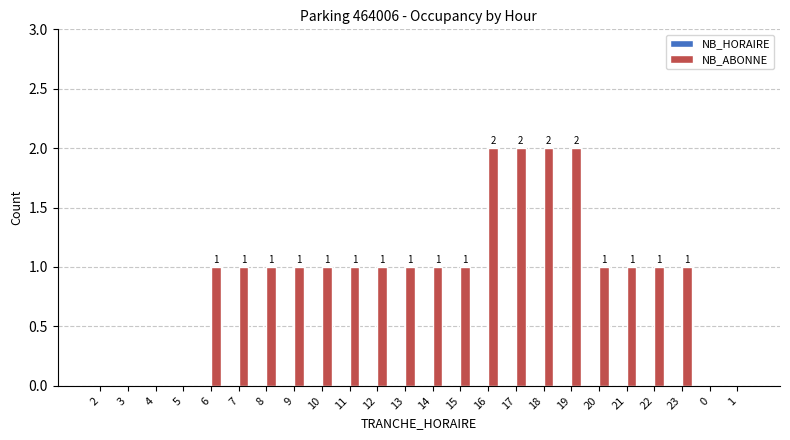

The value at 2 is -1. True or false?

False